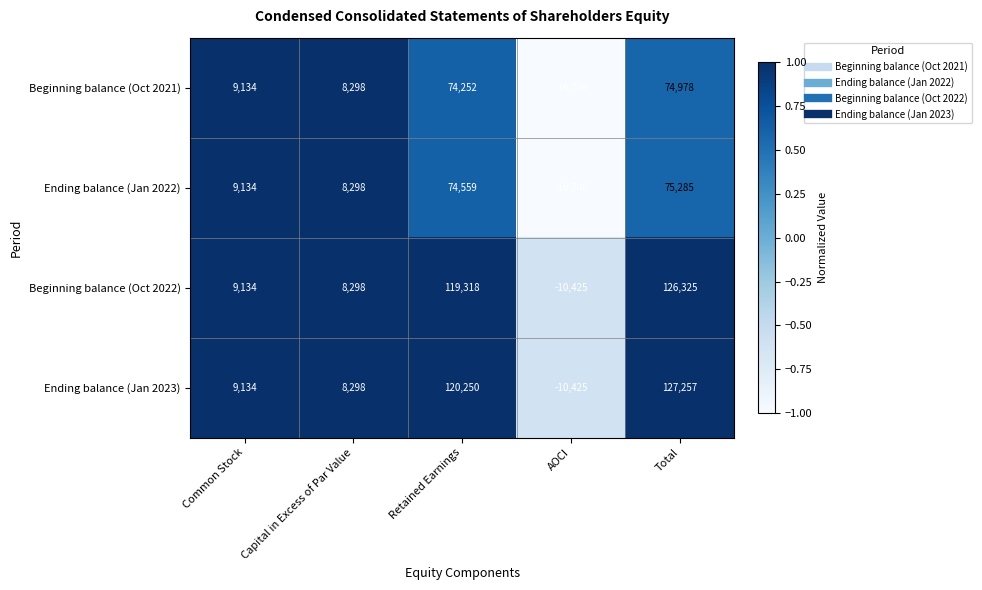

What is the sum of all Ending balance (Jan 2023) values?

254514